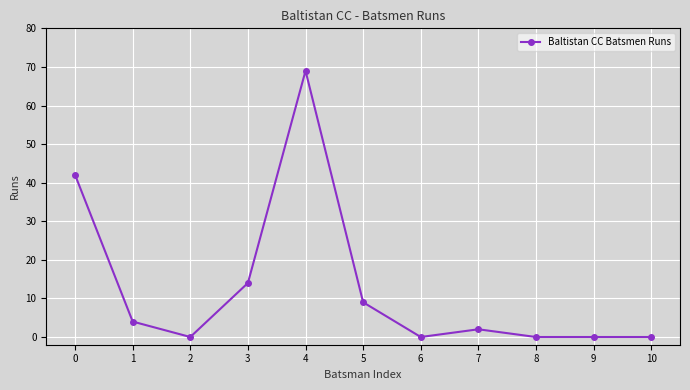

How many distinct data groups are displayed?

1